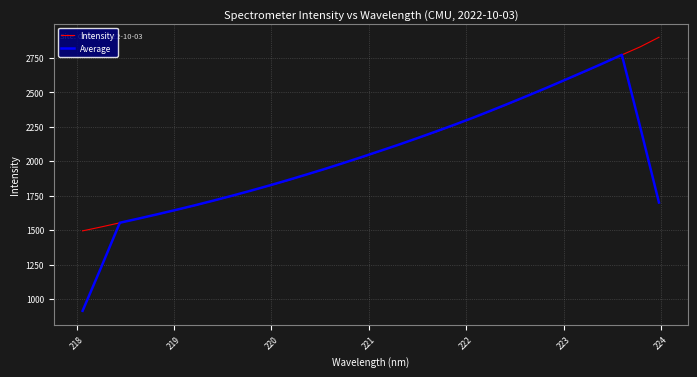

List the series in order of their peak value, highest first.

Intensity, Average